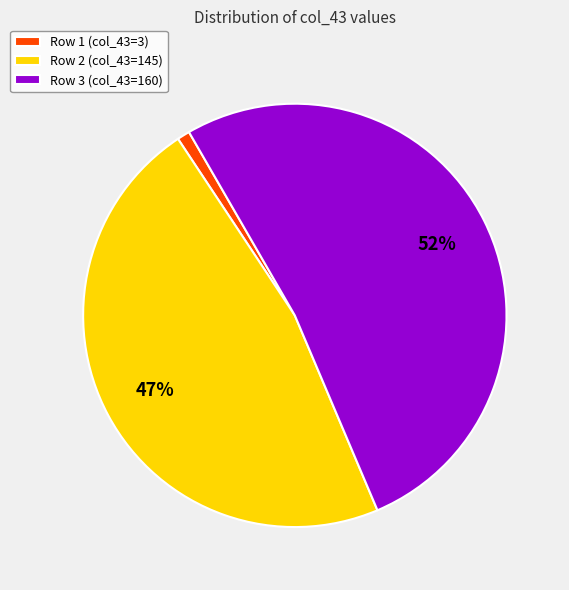

What is the largest slice in the pie chart?

Row 3 (col_43=160)